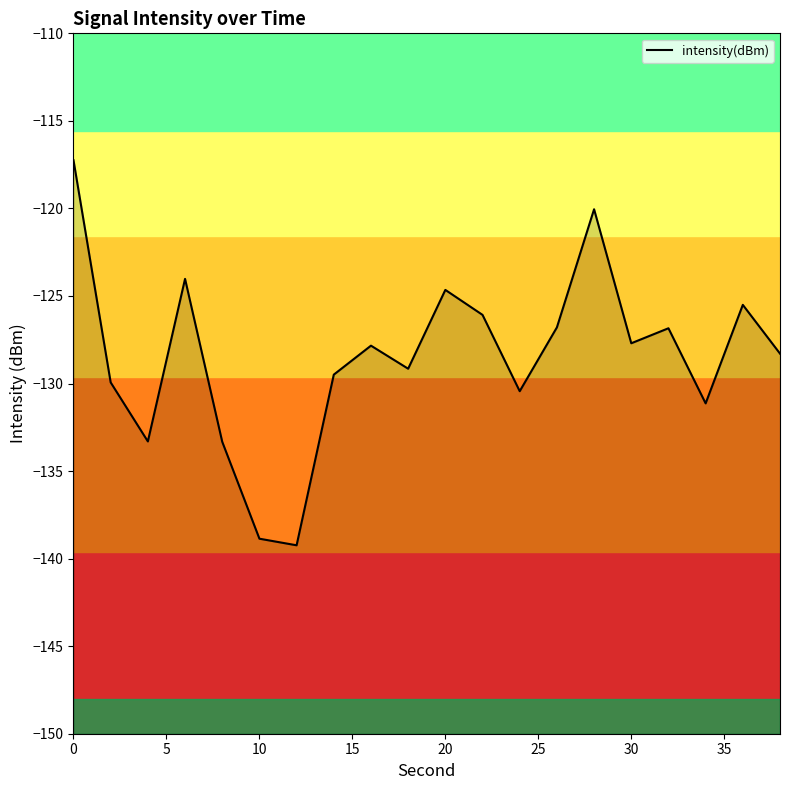

The value at 10 is -183.6. True or false?

False